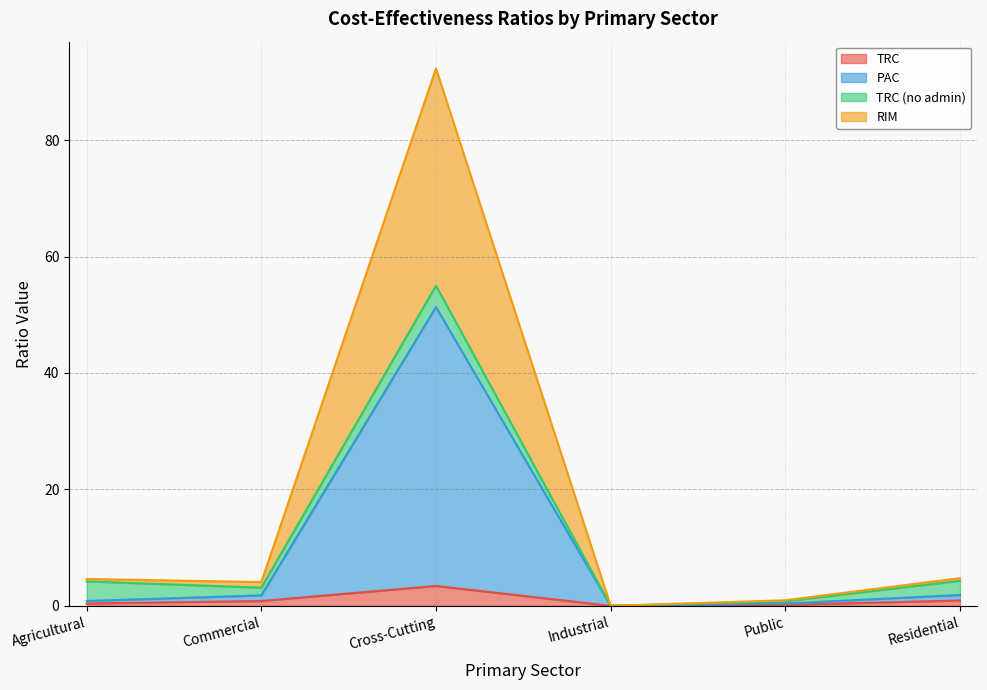

True or false: PAC and TRC cross at least once.

False